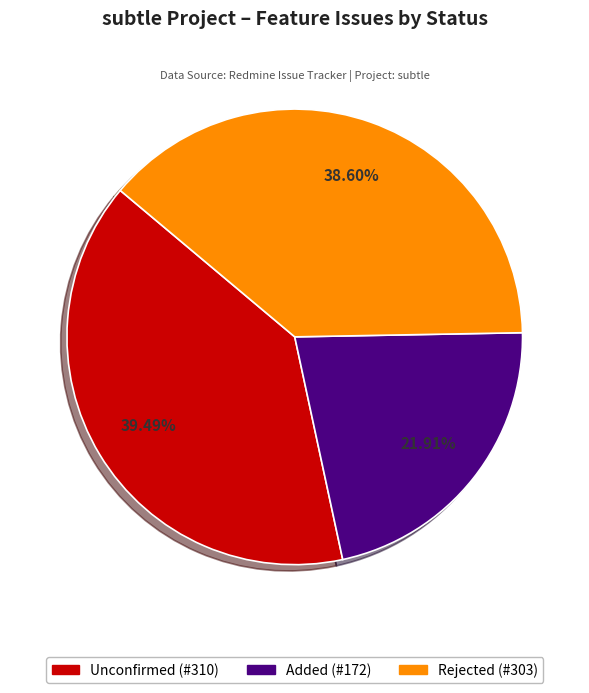

Is there a majority slice in this chart?

No